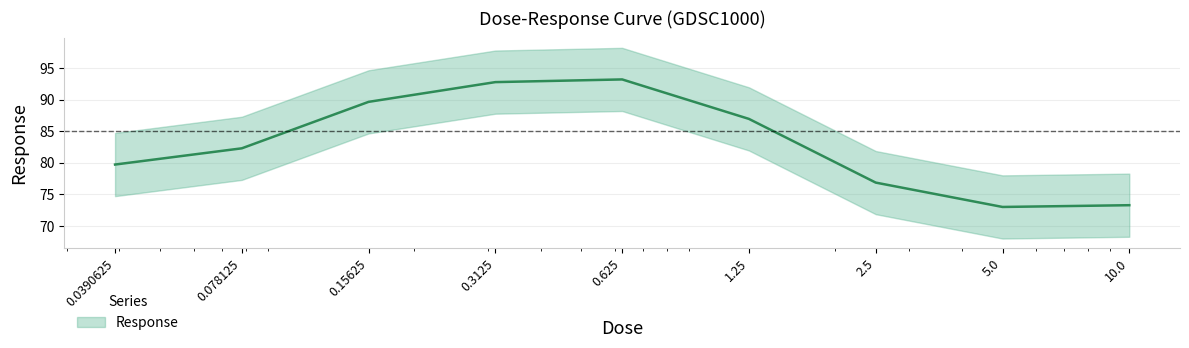

What position from the right is 0.3125?

6